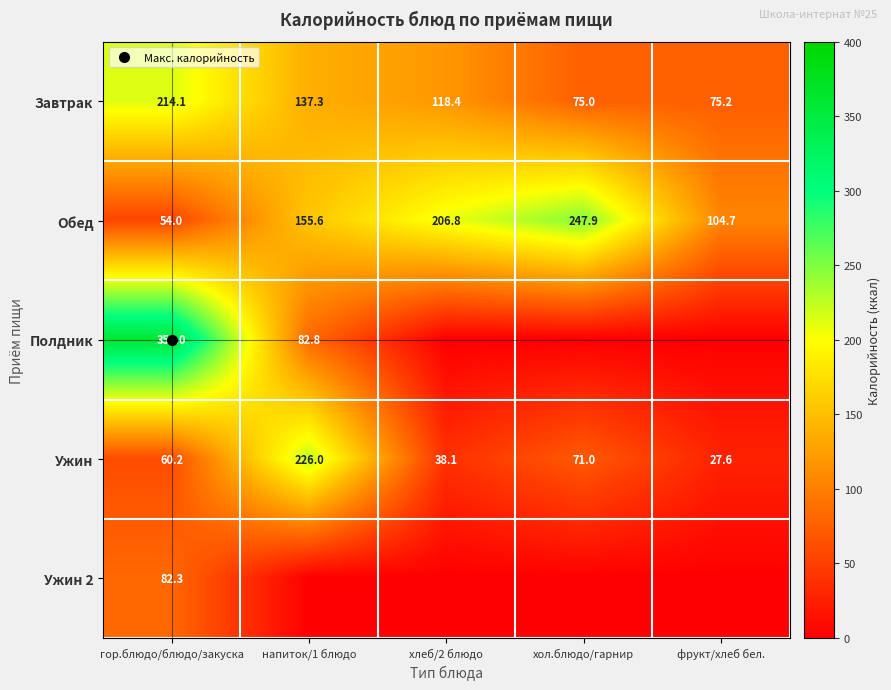

At which category is the sum across all series the highest?

гор.блюдо/блюдо/закуска